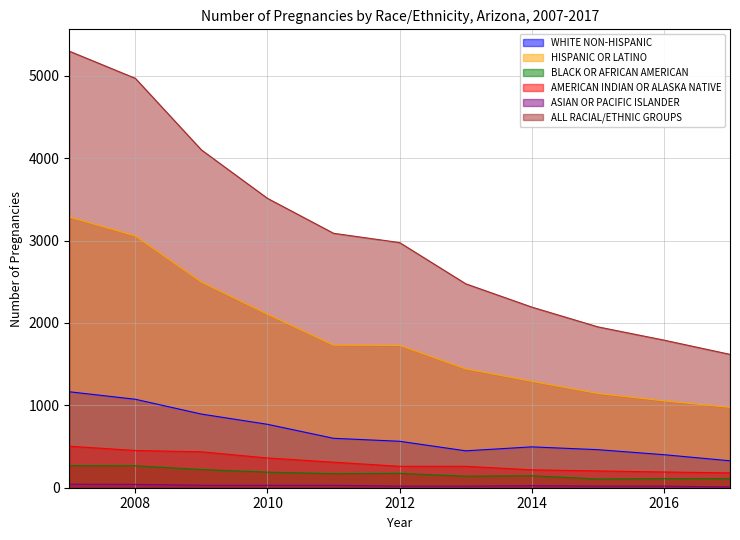

True or false: ASIAN OR PACIFIC ISLANDER and ALL RACIAL/ETHNIC GROUPS intersect in this chart.

False